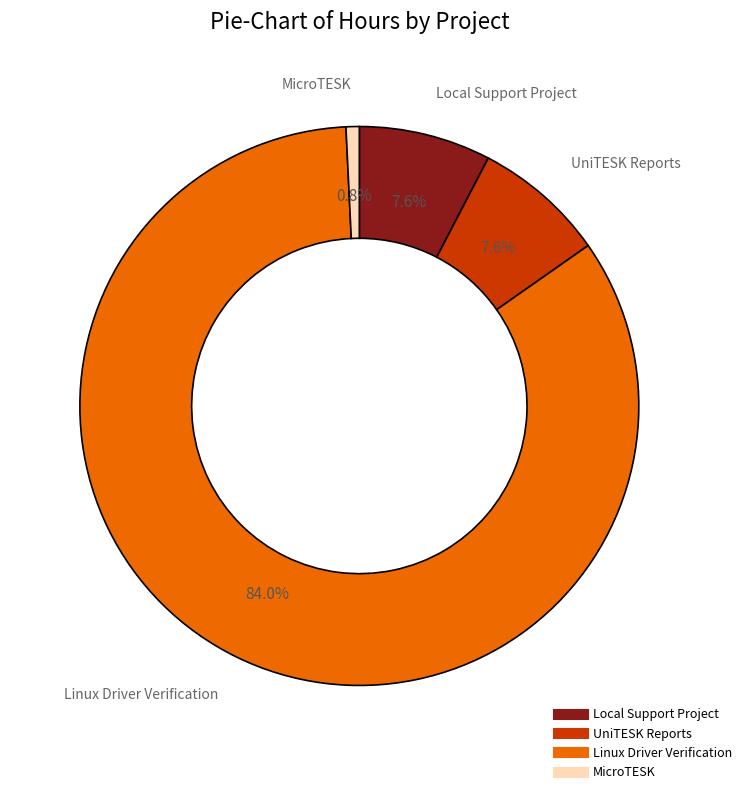

To the nearest percent, what is the difference between the largest and smallest slice percentages?

83%